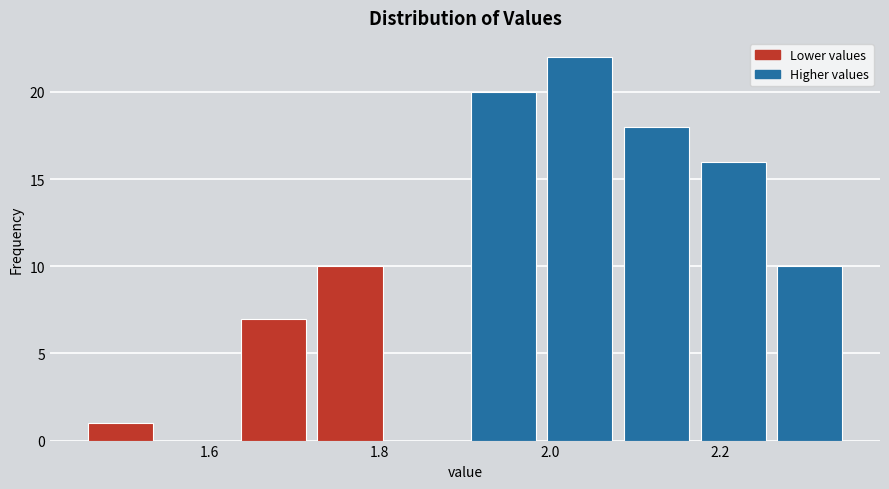

Reading left to right, transcribe this chart: for each bar, give the range it covers on the x-axis and its height. Neither the bar edges nor the heights are printed on the chart, so give them approximately, as read against the axes.

1.45 to 1.54: 1
1.54 to 1.63: 0
1.63 to 1.72: 7
1.72 to 1.81: 10
1.81 to 1.90: 0
1.90 to 1.99: 20
1.99 to 2.08: 22
2.08 to 2.17: 18
2.17 to 2.26: 16
2.26 to 2.35: 10